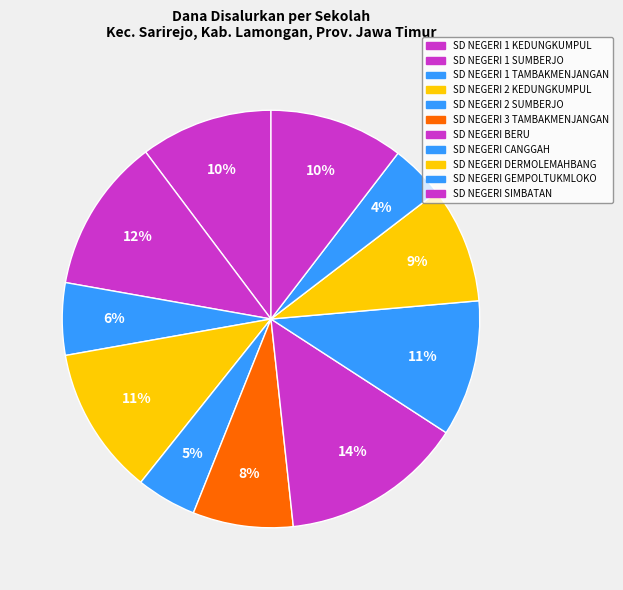

Count the number of slices in the pie.

11